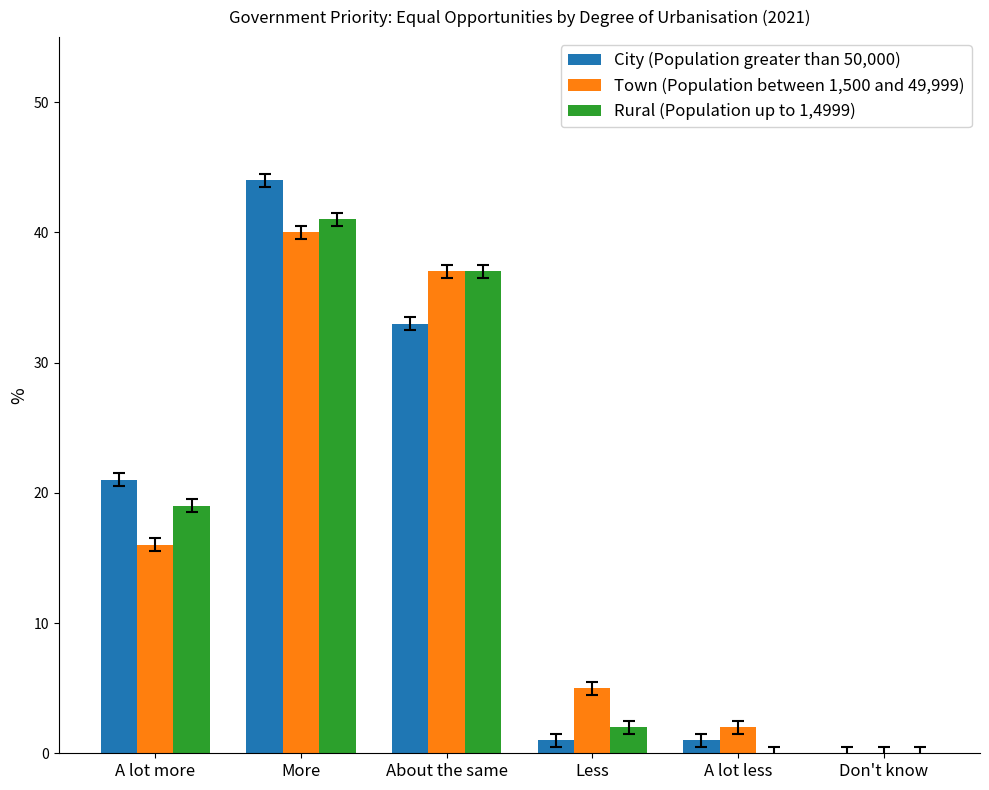

What is the greatest value displayed?

44